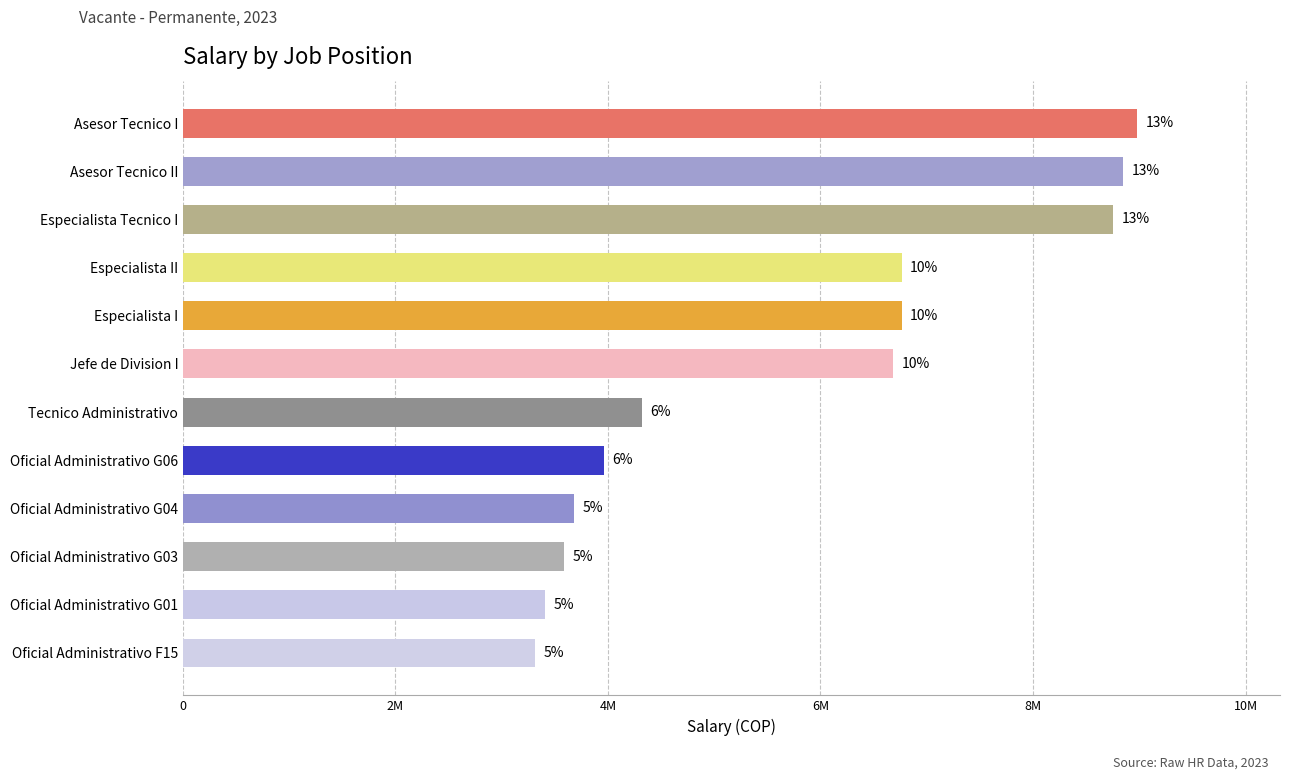

What is the smallest value displayed?

3312200